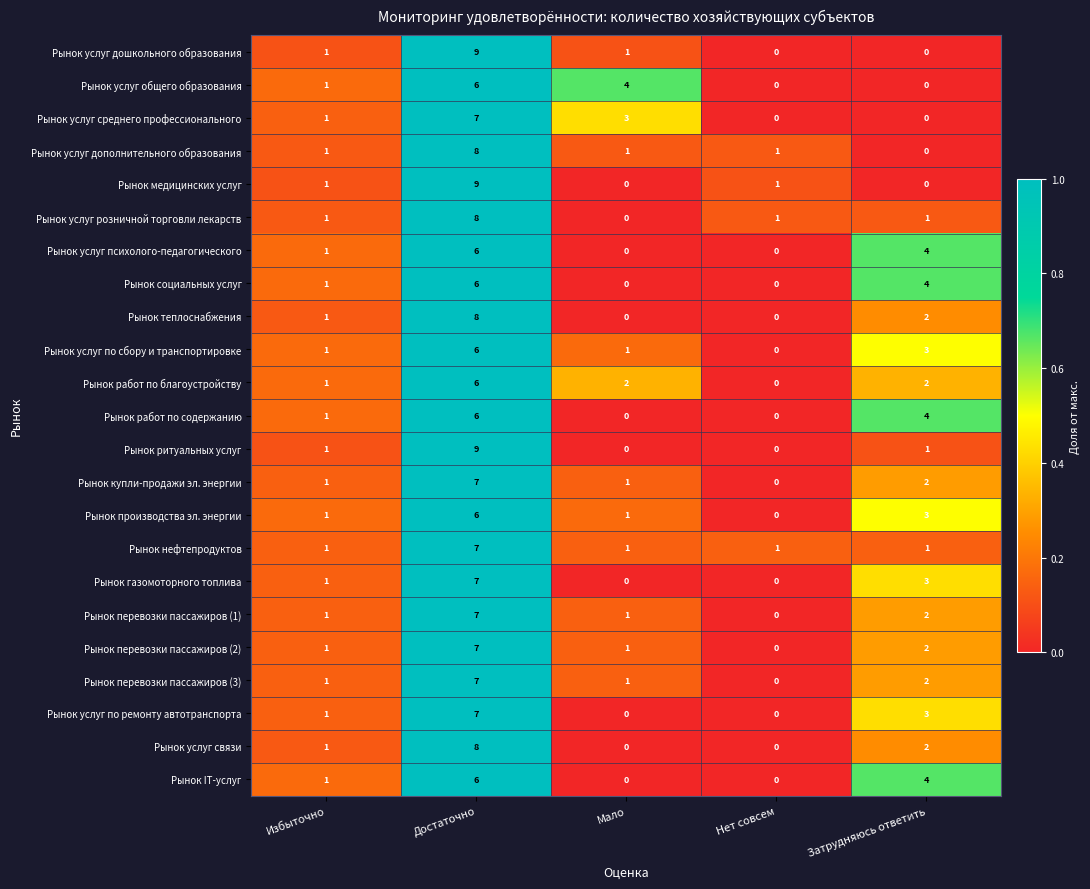

What is the total value across all series at Достаточно?

163